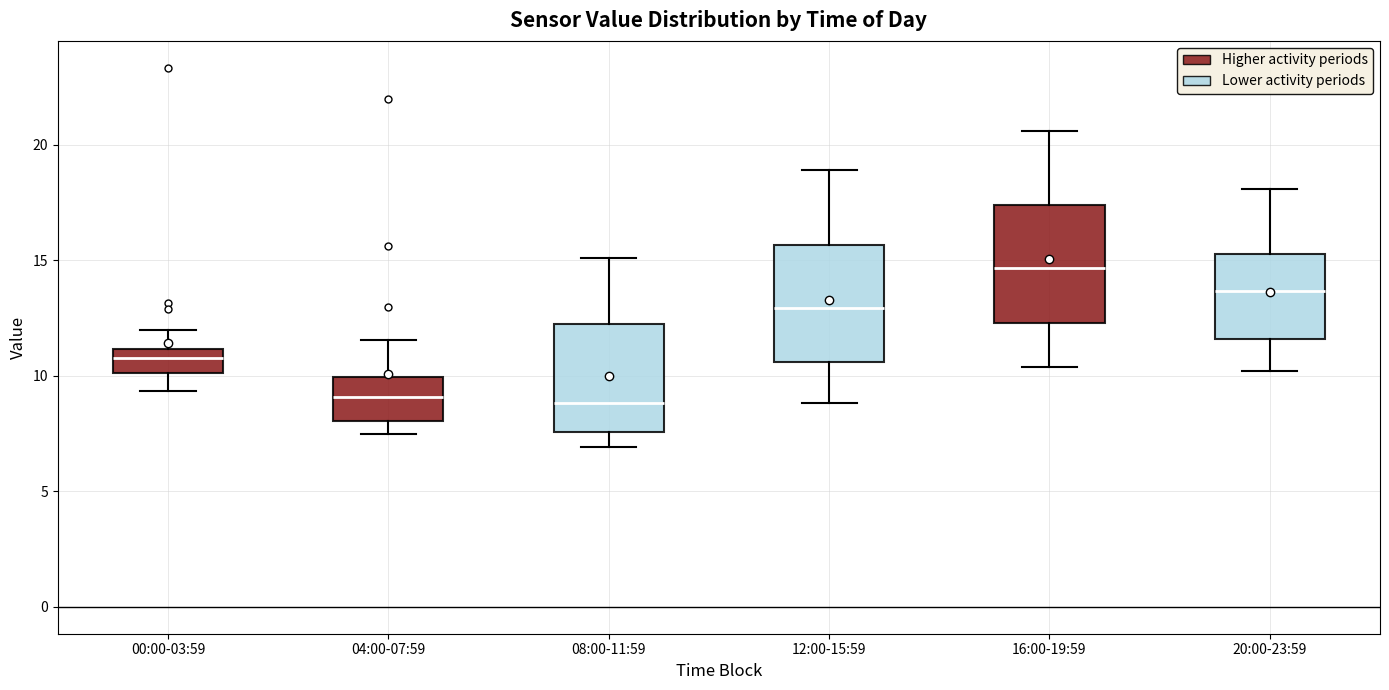

Which box's median line is the highest?

16:00-19:59